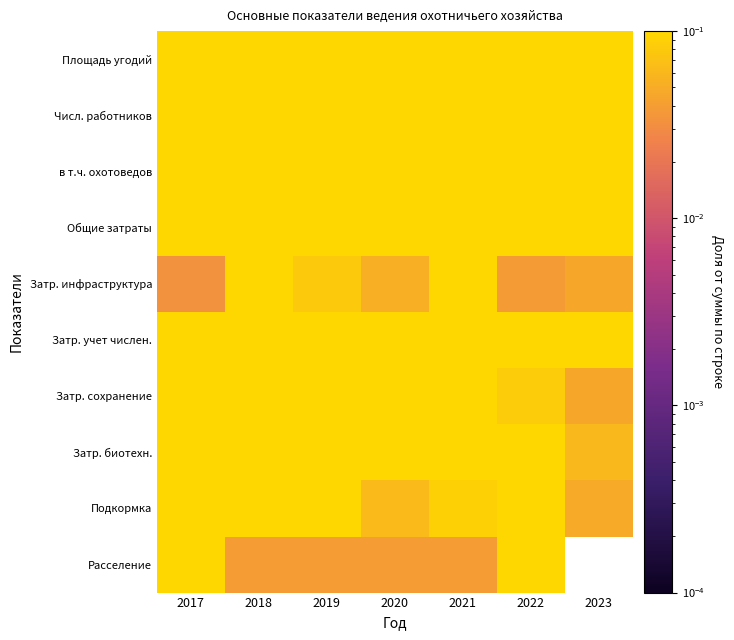

At which category does the chart reach its minimum across all series?

2023